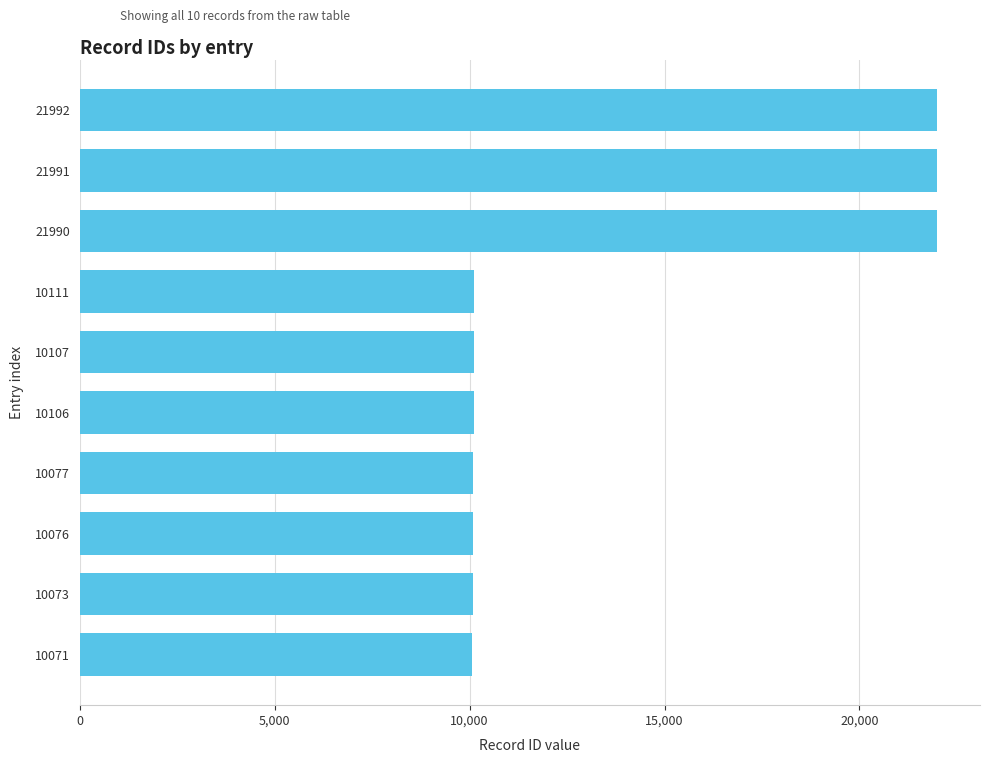

What is the change in value from 21992 to 10111?

-11881